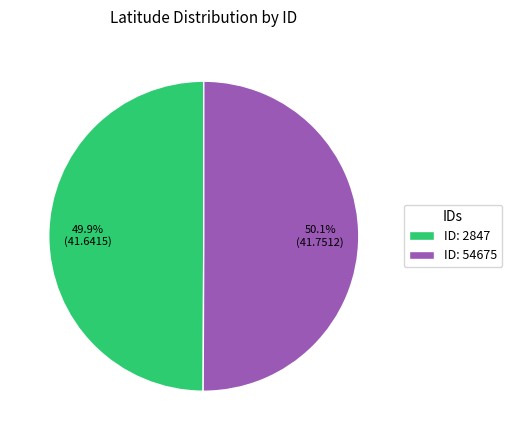

Combined, do ID: 54675 and ID: 2847 account for over 50%?

Yes